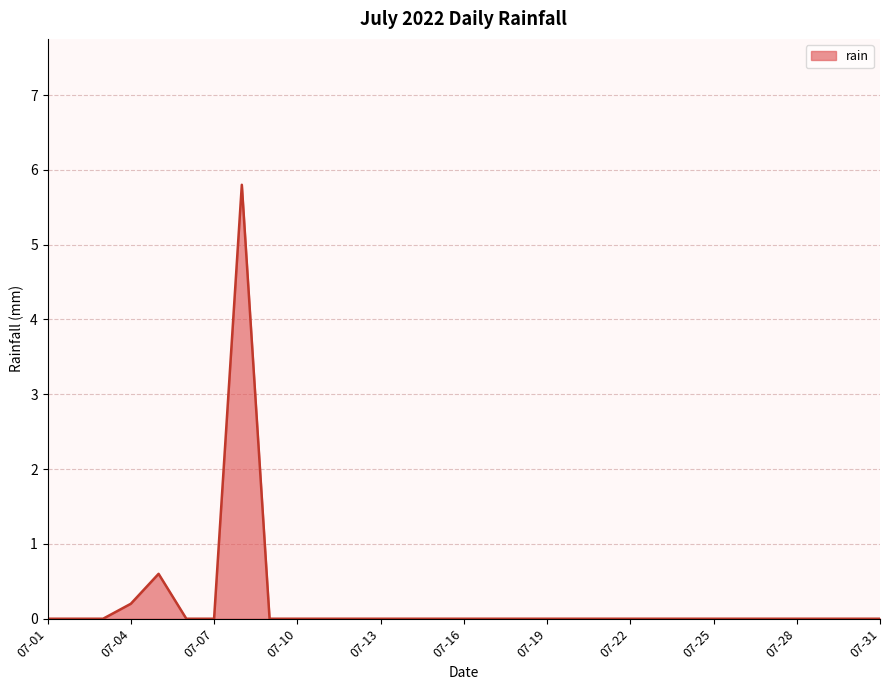

What is the difference between the maximum and minimum values?

5.8